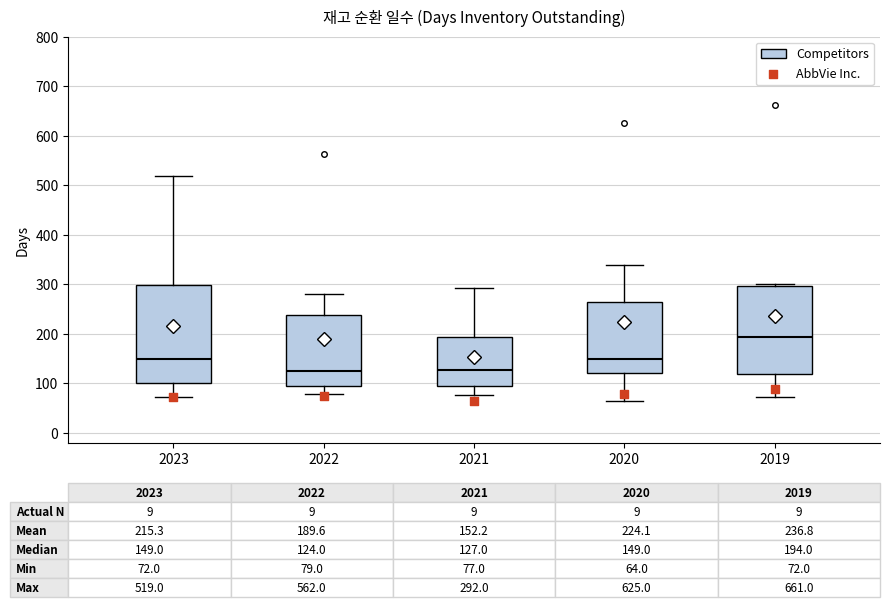

Which box is the tallest, from its lower edge to its upper edge?

2023